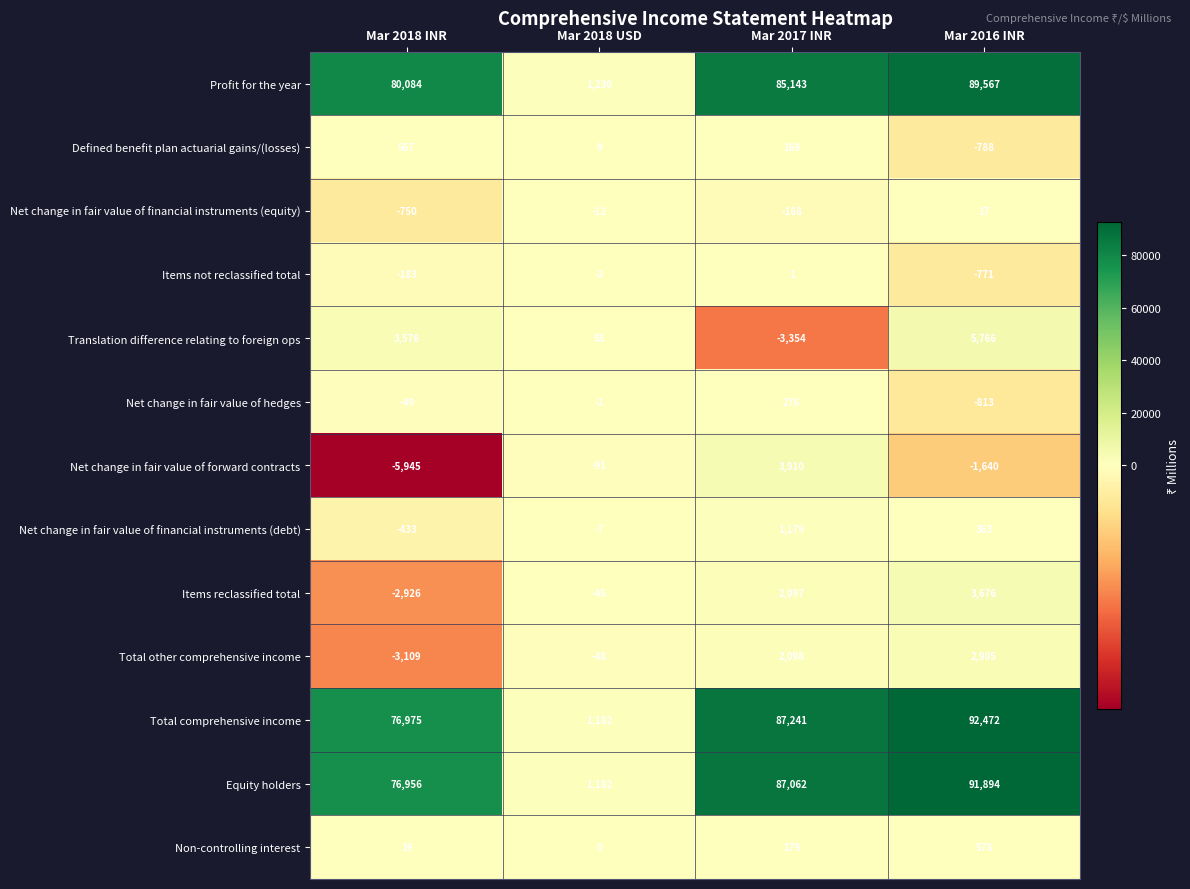

Which category has the lowest value in the Total comprehensive income series?

Mar 2018 USD